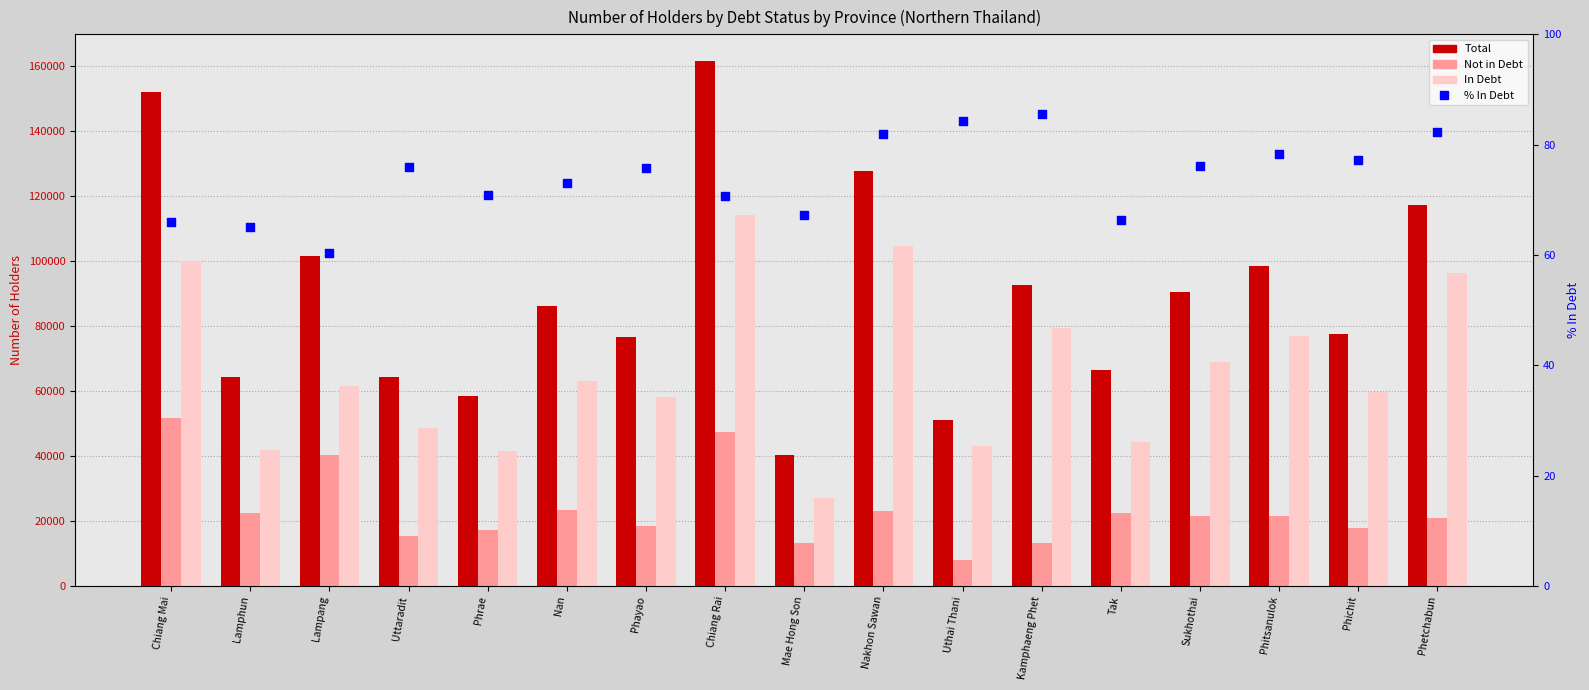

At which category is the sum across all series the highest?

Chiang Rai